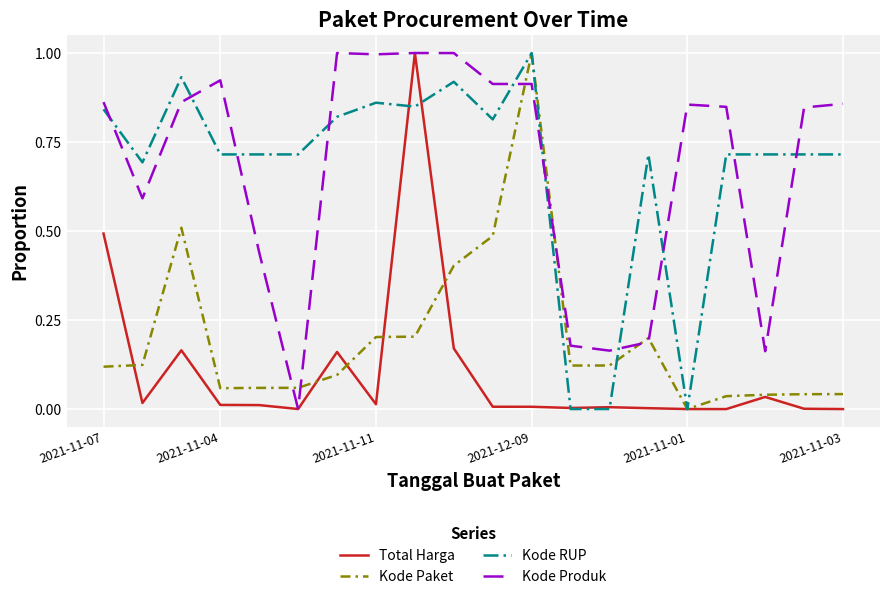

Does the chart have visible grid lines?

Yes